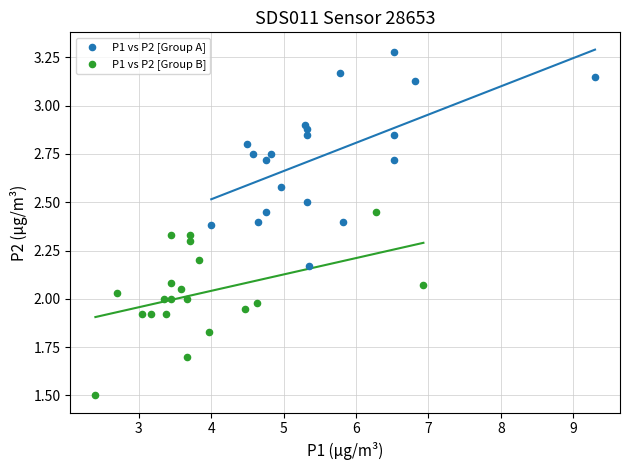

Which series reaches the minimum Y coordinate?

P1 vs P2 [Group B]